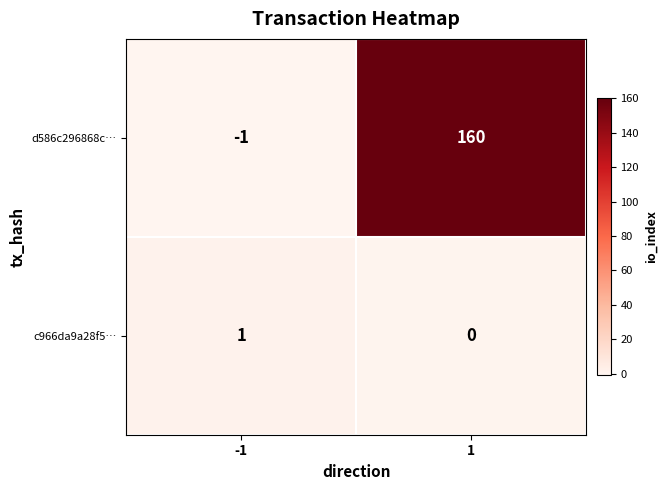

How many values in d586c296868c… are below zero?

1